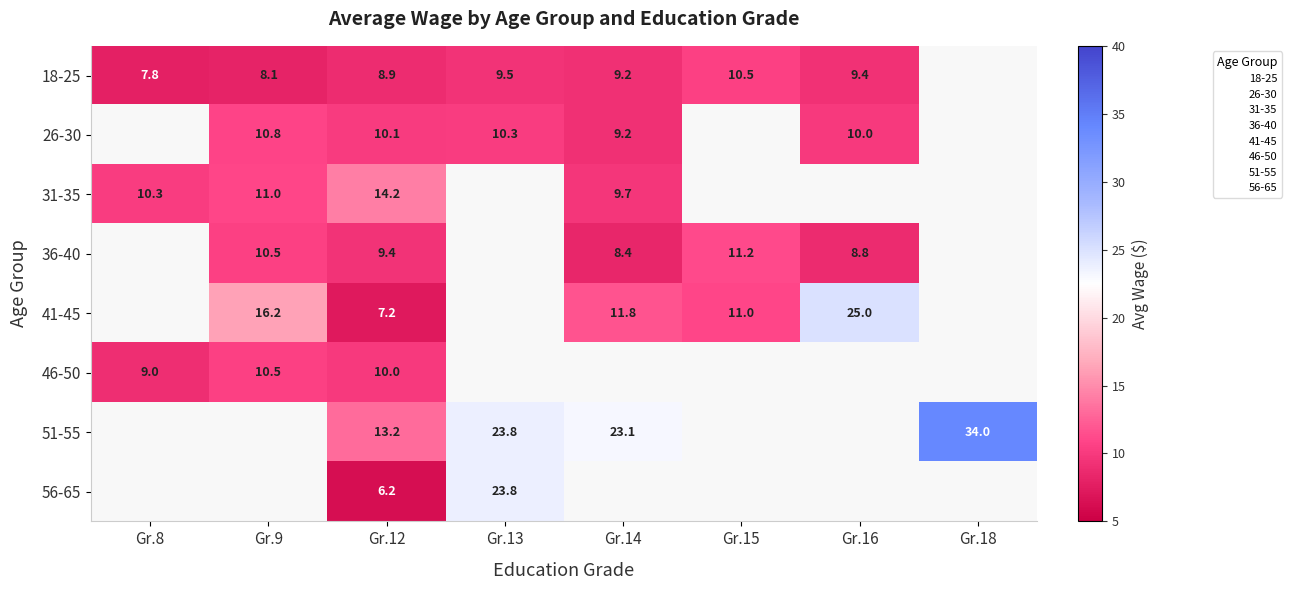

What is the minimum value shown in the chart?

6.2